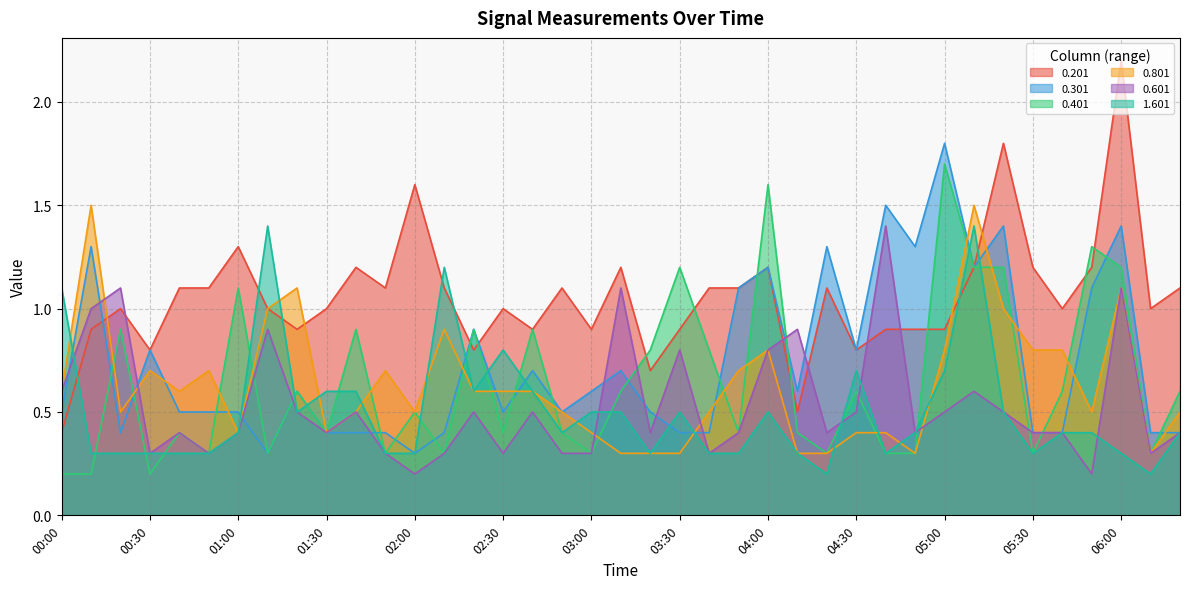

How many categories are shown in the chart?

39